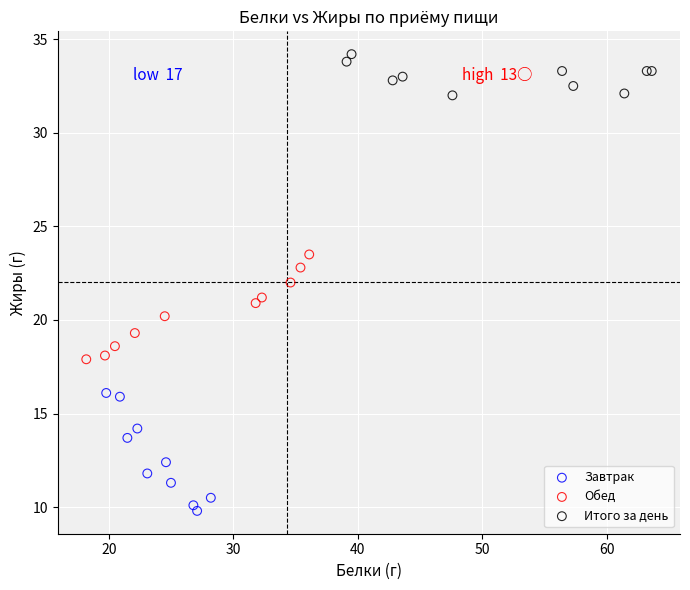

What are all the series names shown in the legend?

Завтрак, Обед, Итого за день